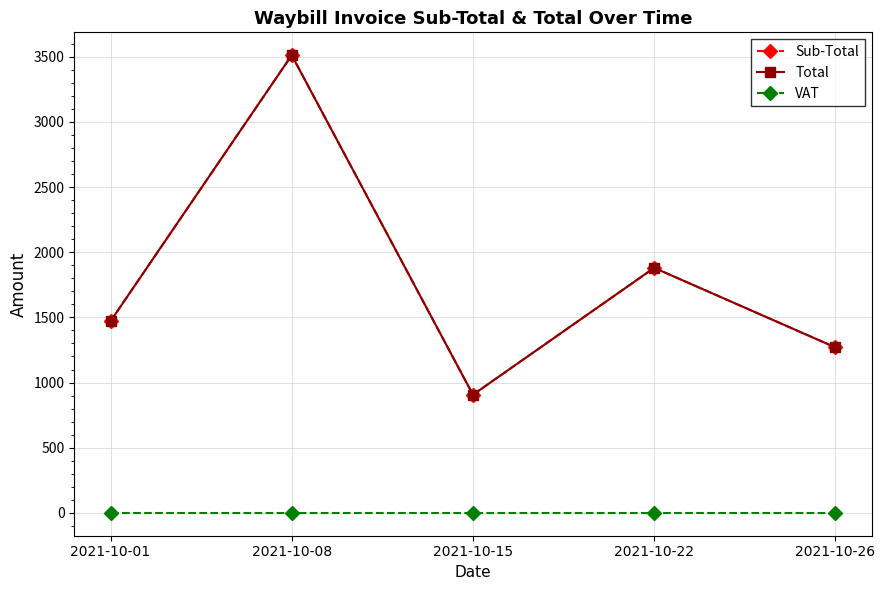

What is the total value across all series at 2021-10-01?

2941.6